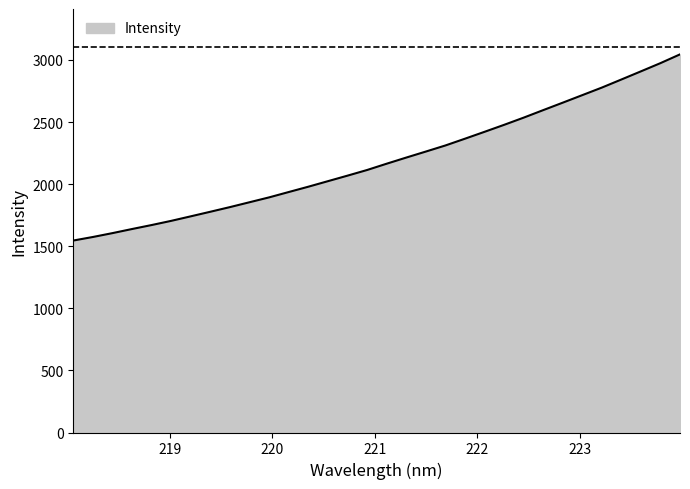

What is the minimum value shown in the chart?

1545.9